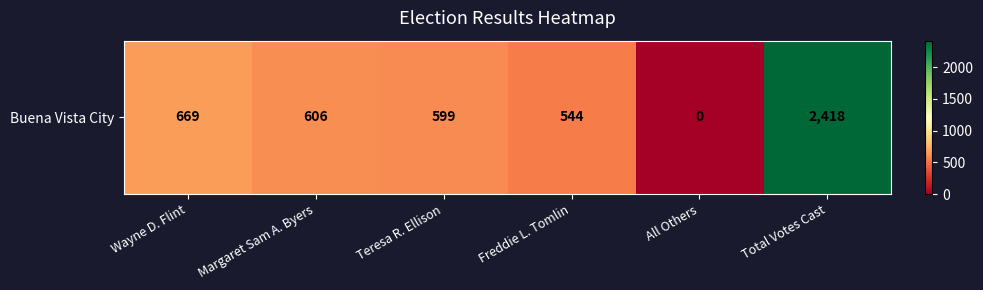

Between Freddie L. Tomlin and Margaret Sam A. Byers, which is larger?

Margaret Sam A. Byers